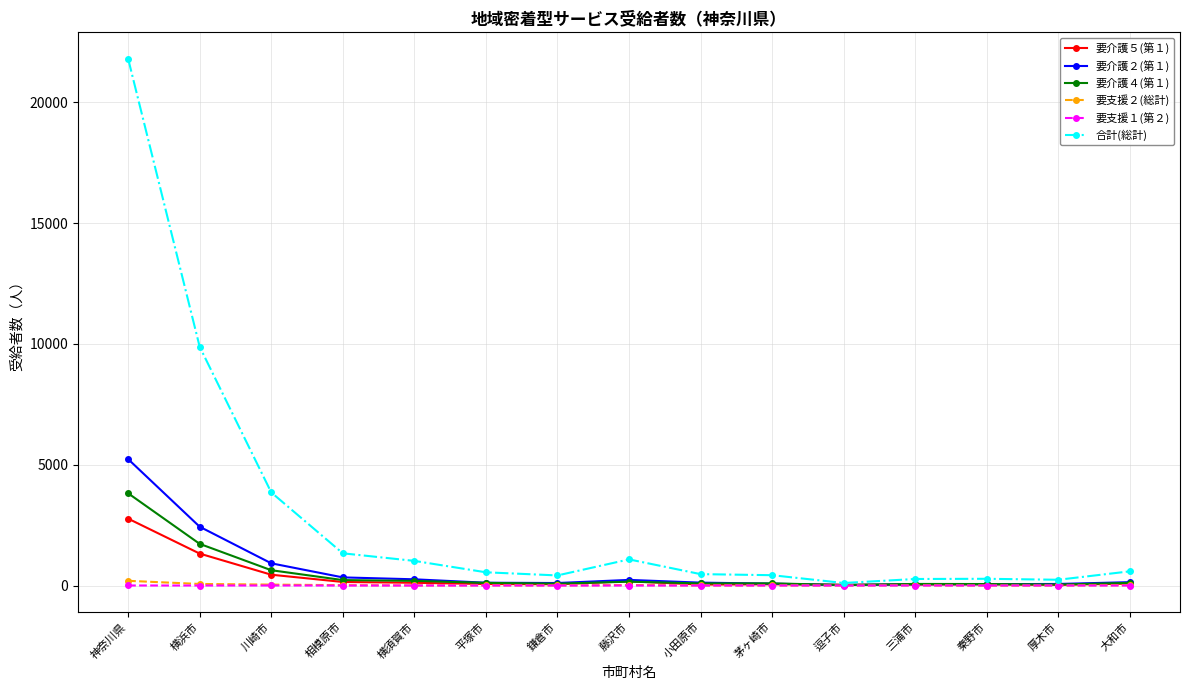

Does the chart display data point markers on the line(s)?

Yes